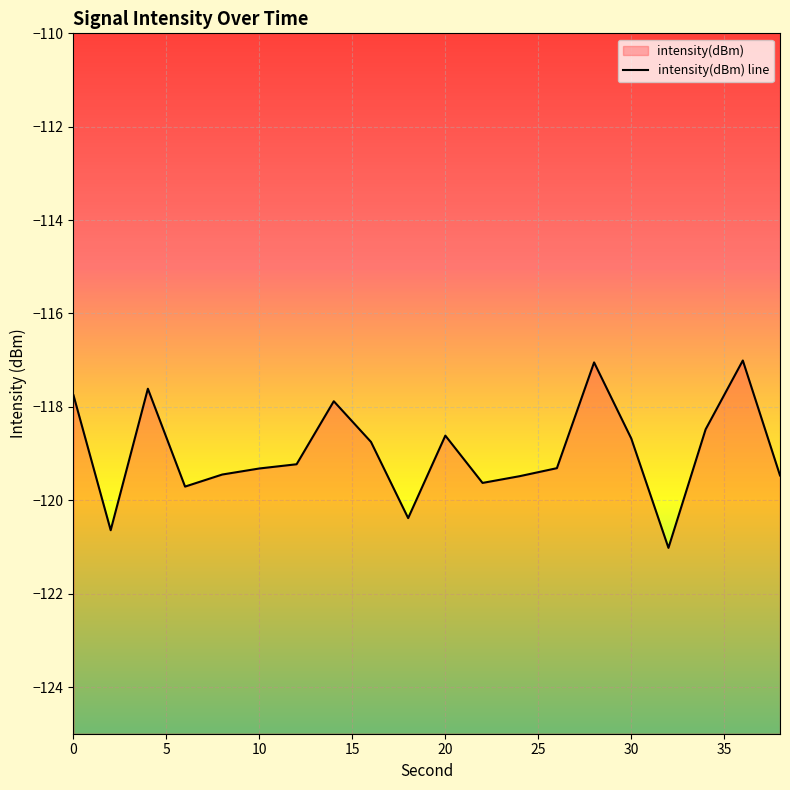

Does the chart display data point markers on the line(s)?

No